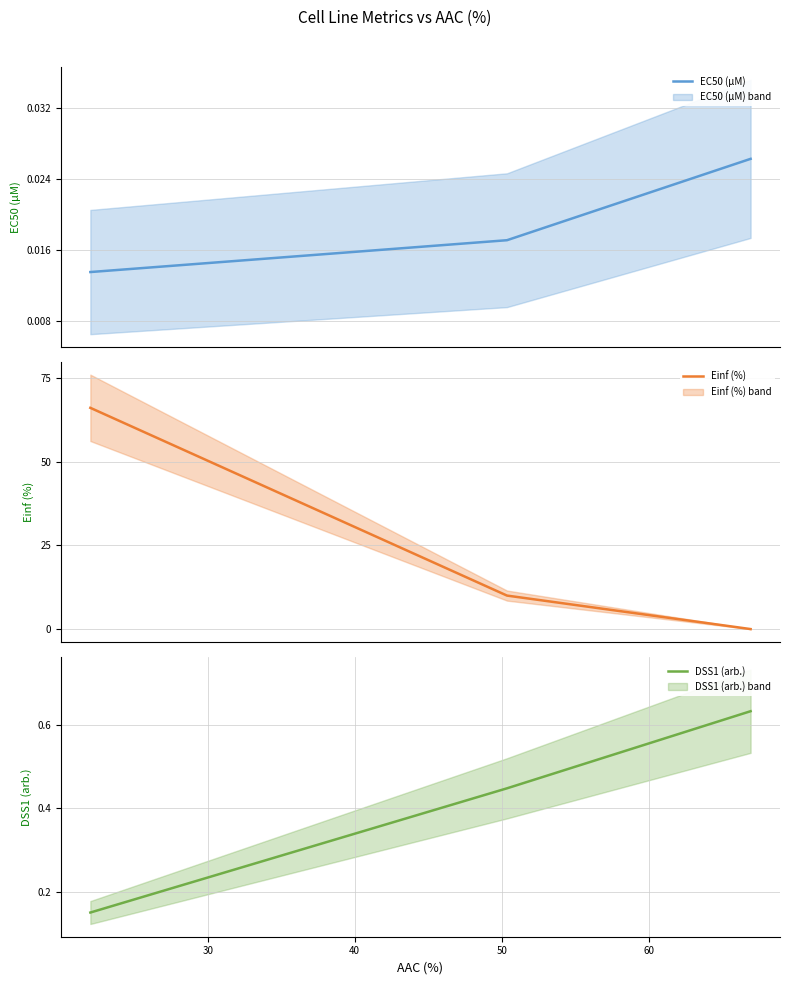

The value of Einf (%) at 40 is -23.2. True or false?

False